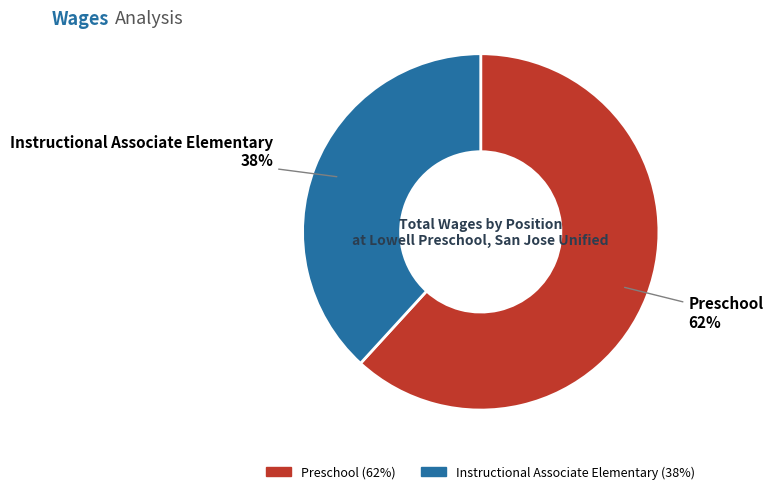

Do Preschool and Instructional Associate Elementary together represent more than half of the pie?

Yes